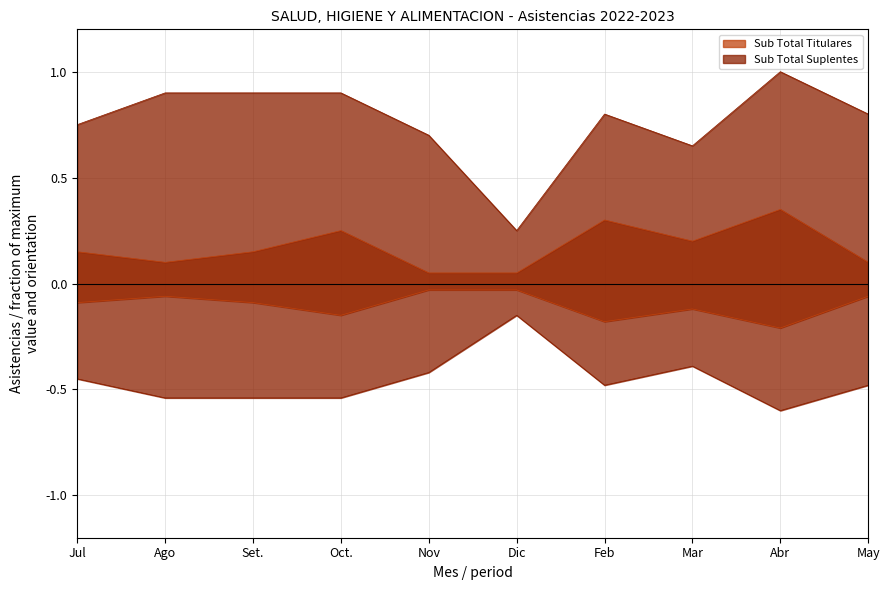

At how many categories does at least one series exceed 0?

10